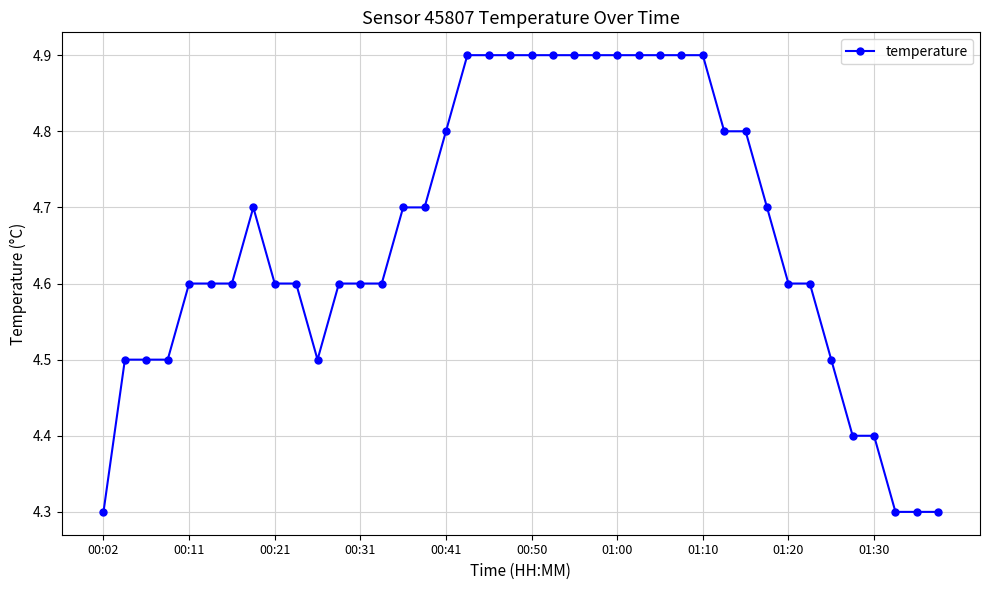

What is the sum of all values?

186.5